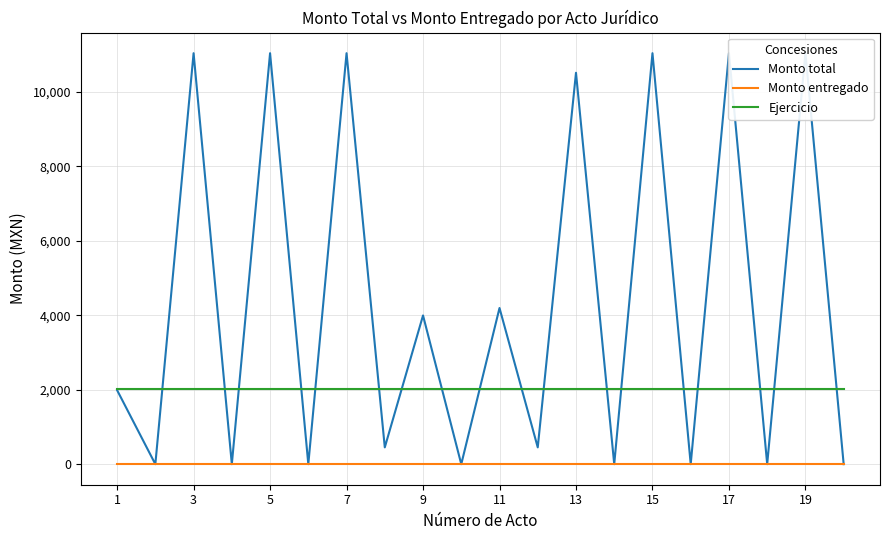

The value of Ejercicio at 7 is 2023. True or false?

True